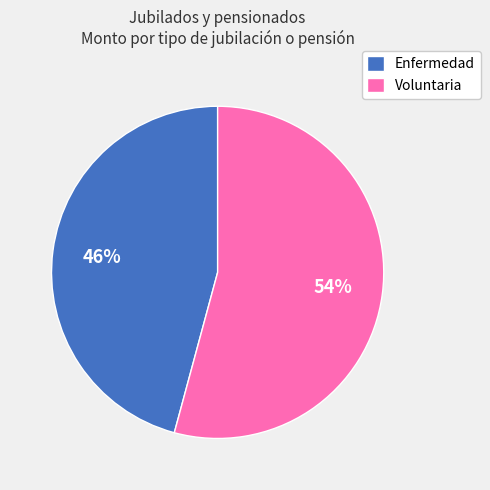

The Enfermedad slice represents 32% of the pie. True or false?

False